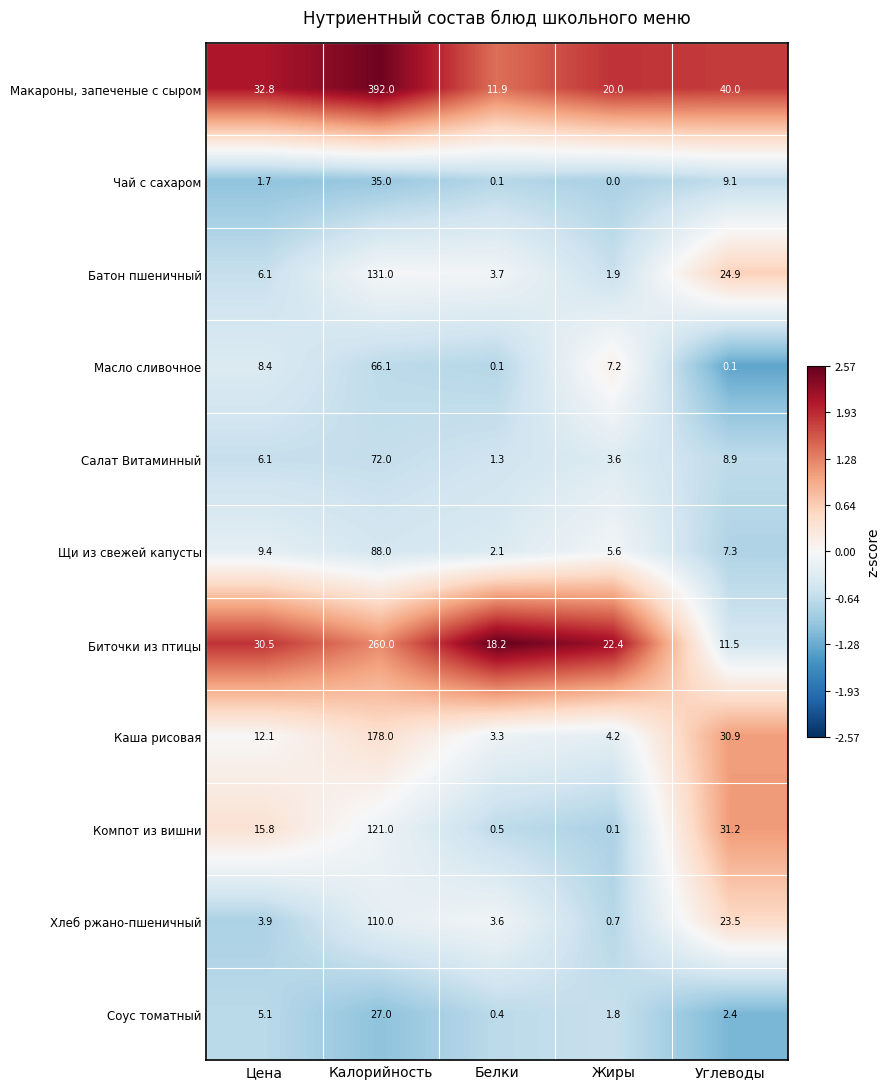

Which series has the widest spread of values?

Макароны, запеченые с сыром